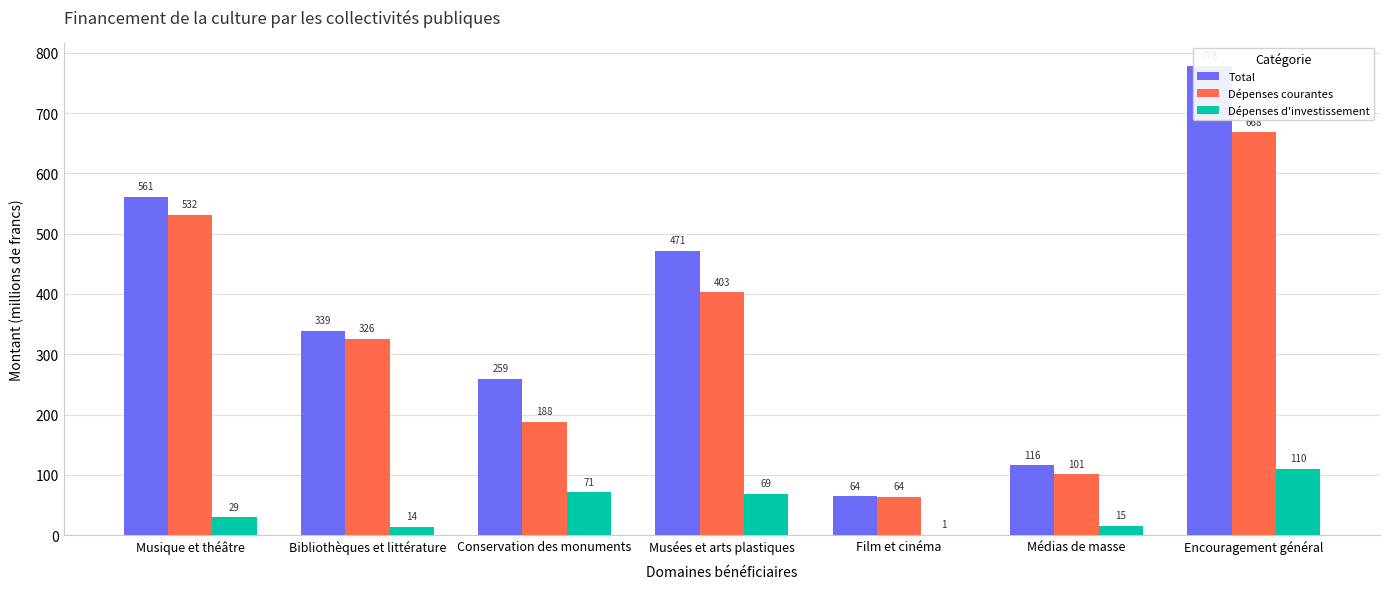

True or false: Dépenses d'investissement has a value of 0.8 at Film et cinéma.

False